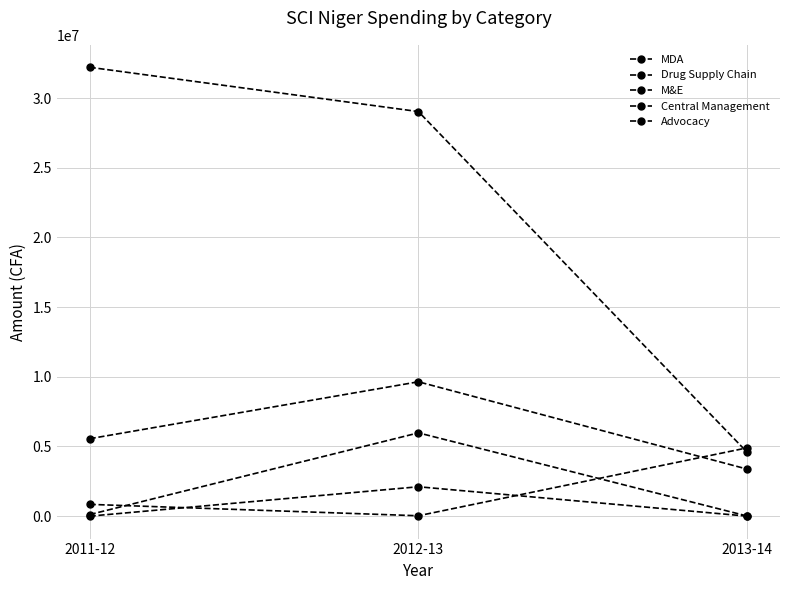

Count the number of categories in the chart.

3